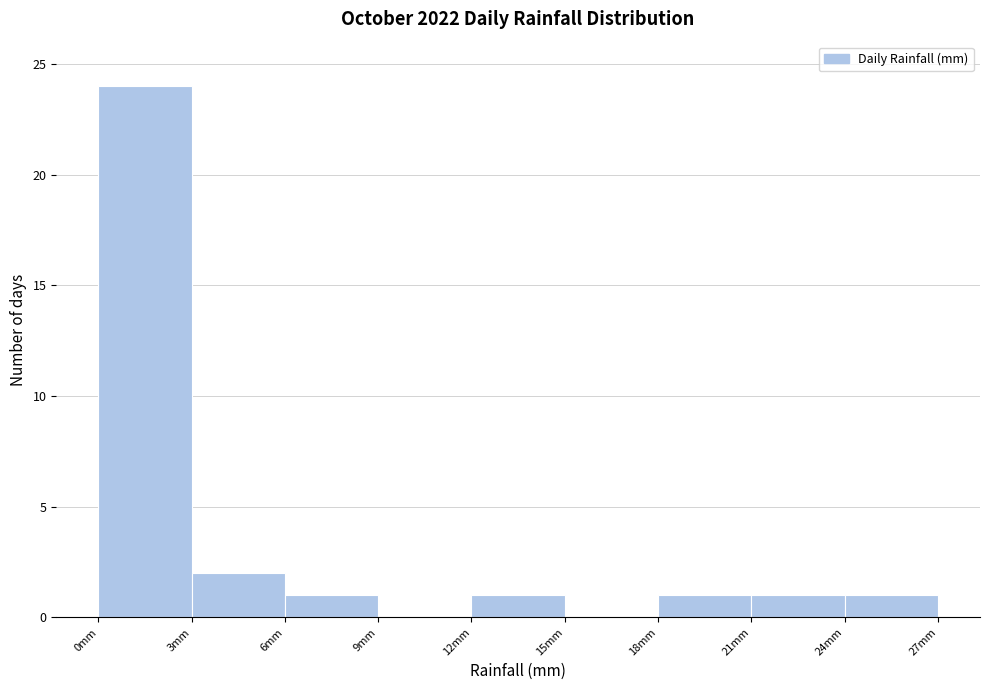

What is the height of the bar covering 0 to 3 on the x-axis? The values are not printed on the chart, so give them approximately, as read against the axis.

24